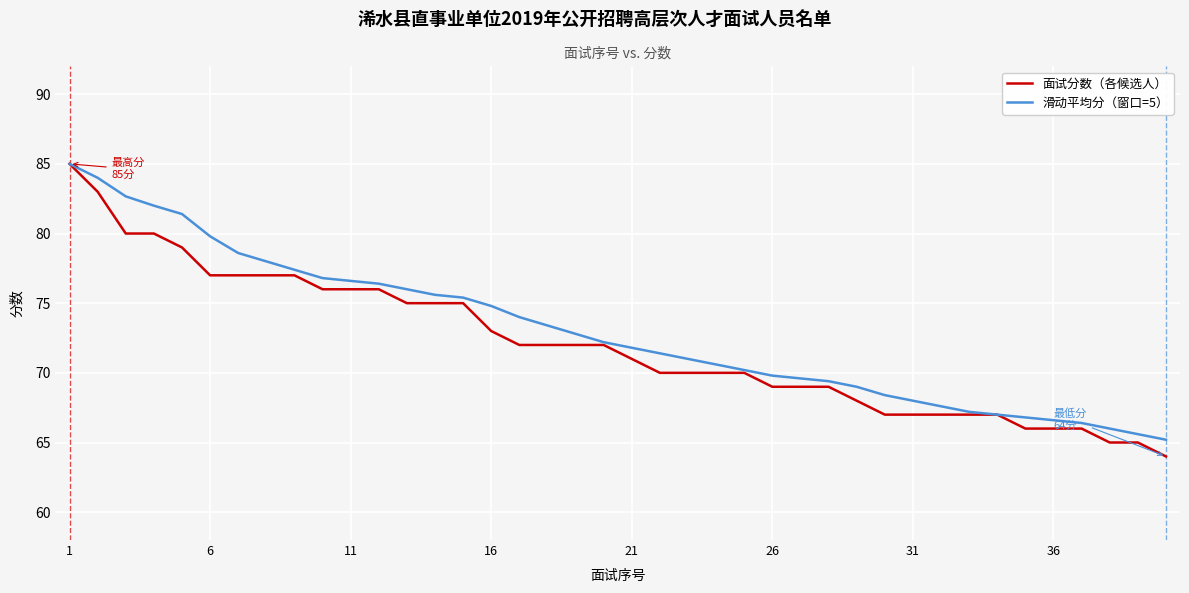

What is the minimum value shown in the chart?

64.0